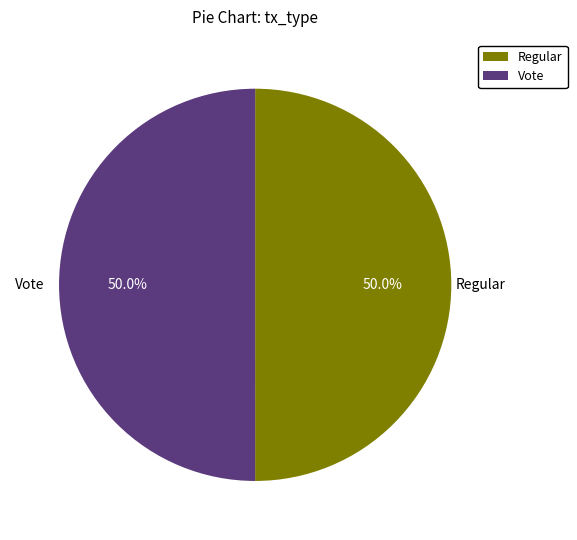

Is the sum of Regular and Vote greater than half?

Yes